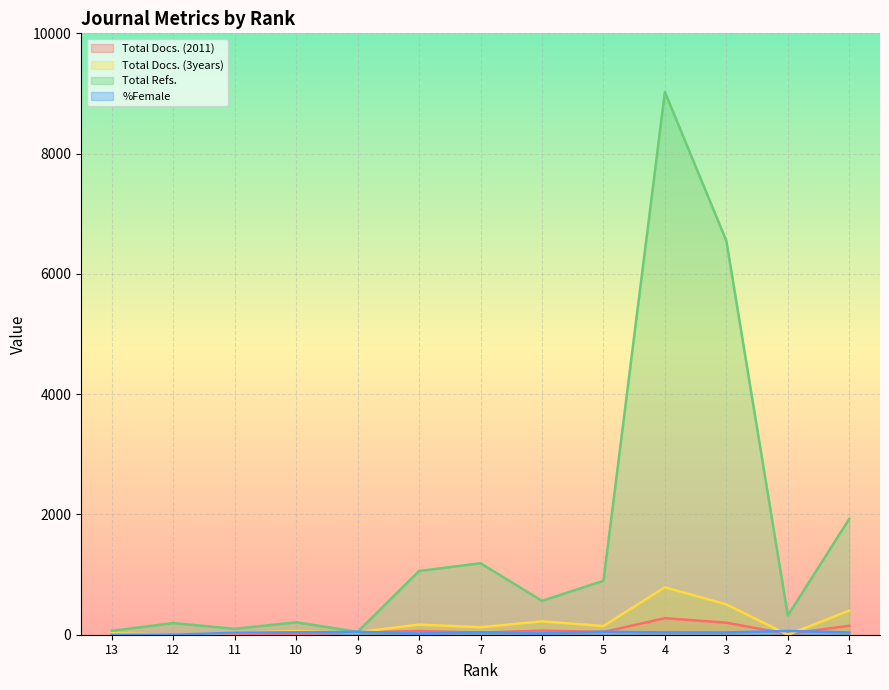

What is the value of the Total Docs. (2011) point at the 10th from the left?

275.0